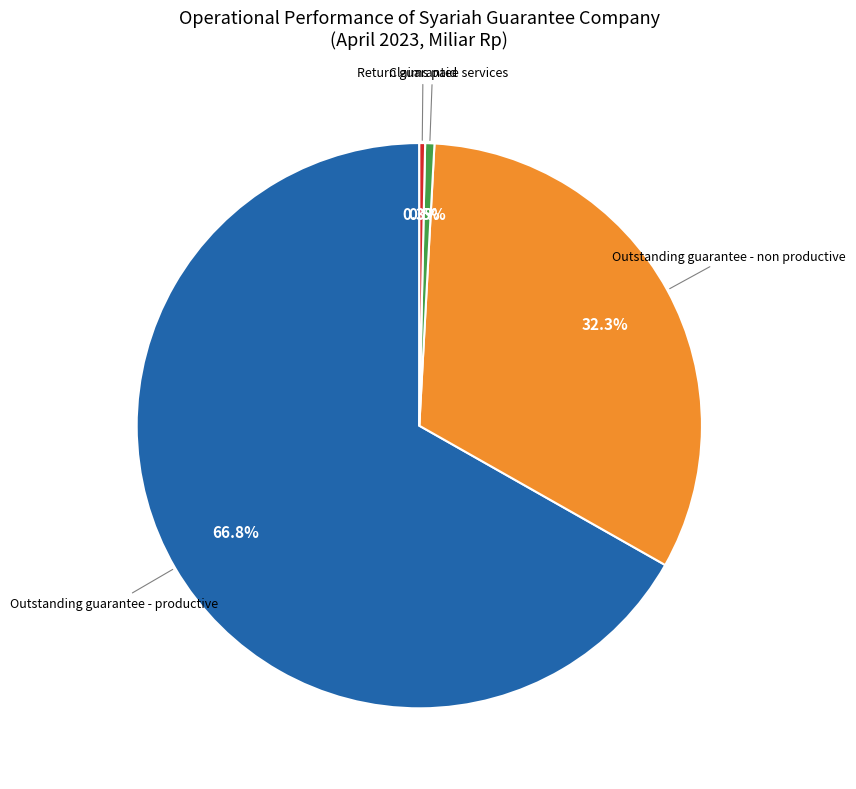

Is there any slice that represents more than half of the pie?

Yes